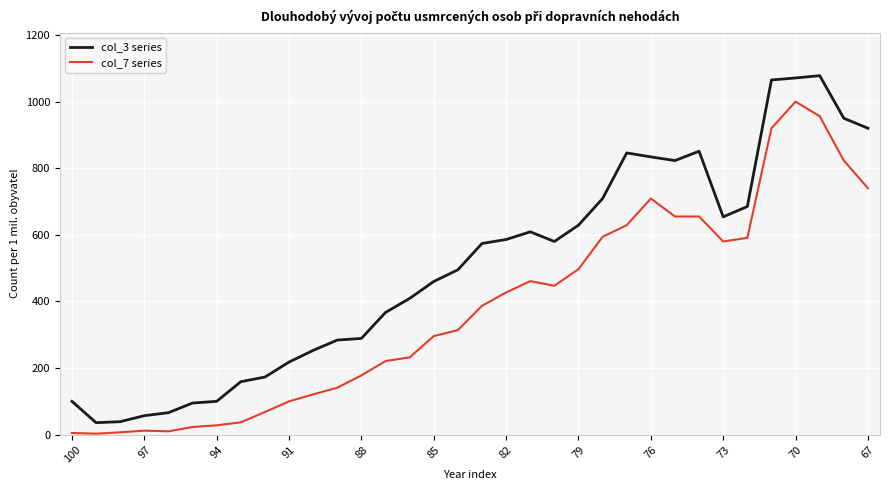

Which series has the largest range (max minus min)?

col_3 series